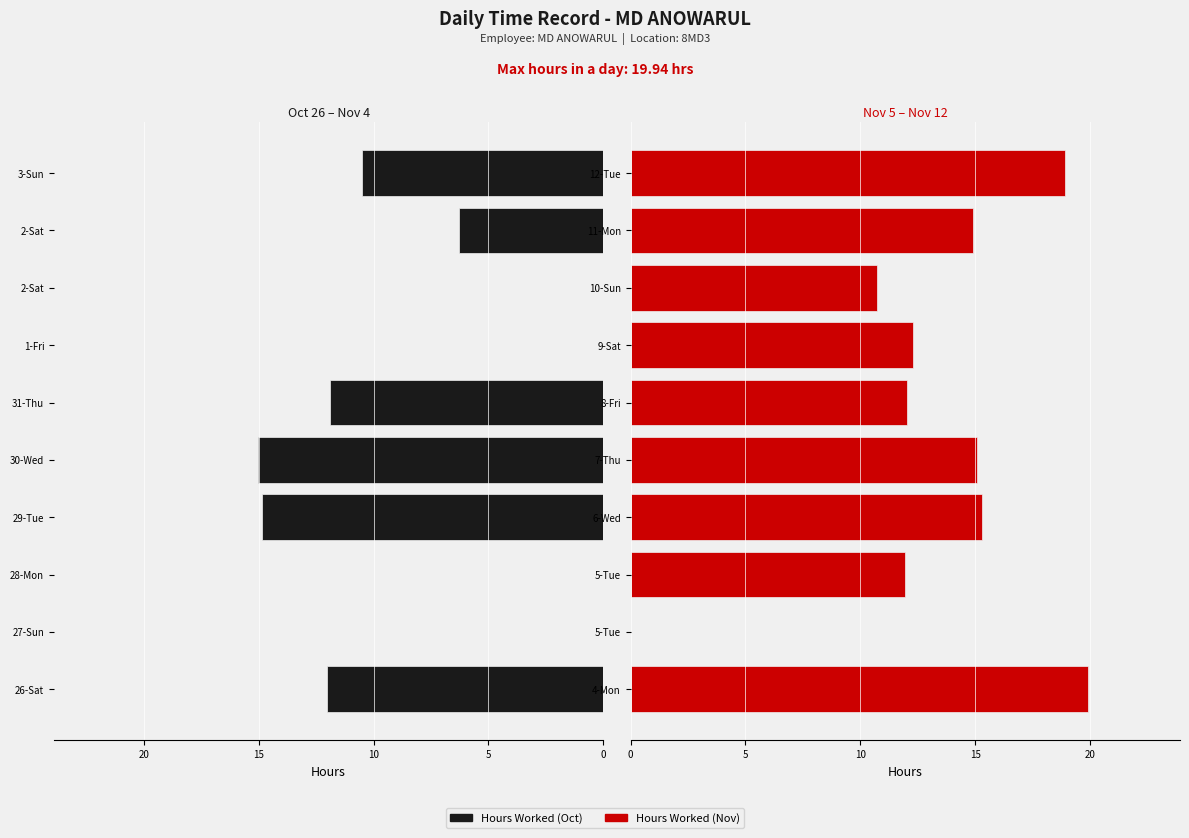

How many series are shown in this chart?

2